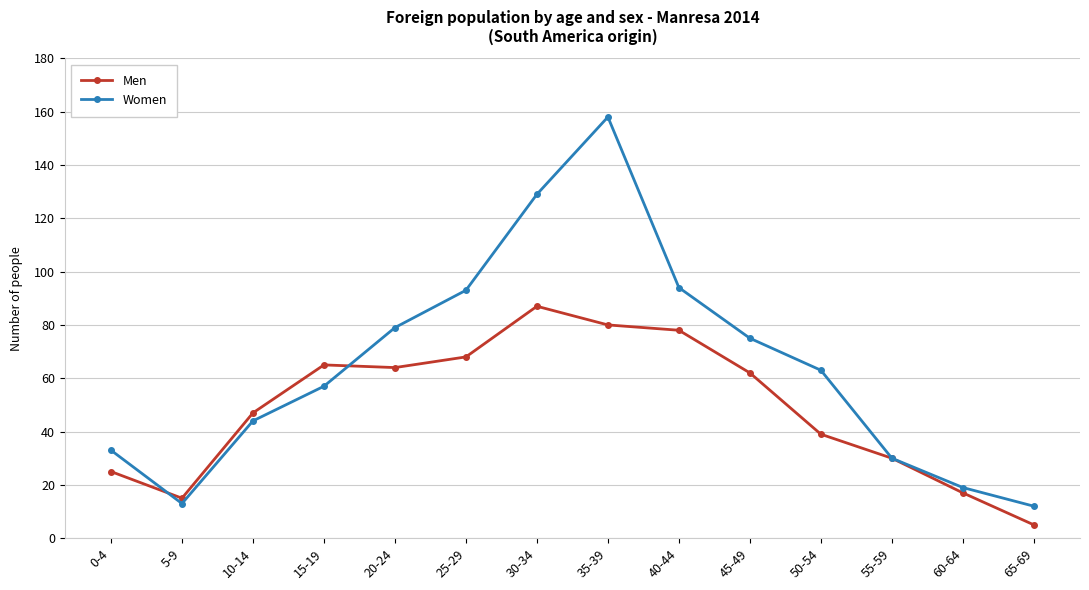

At which label does Men first exceed 62?

15-19